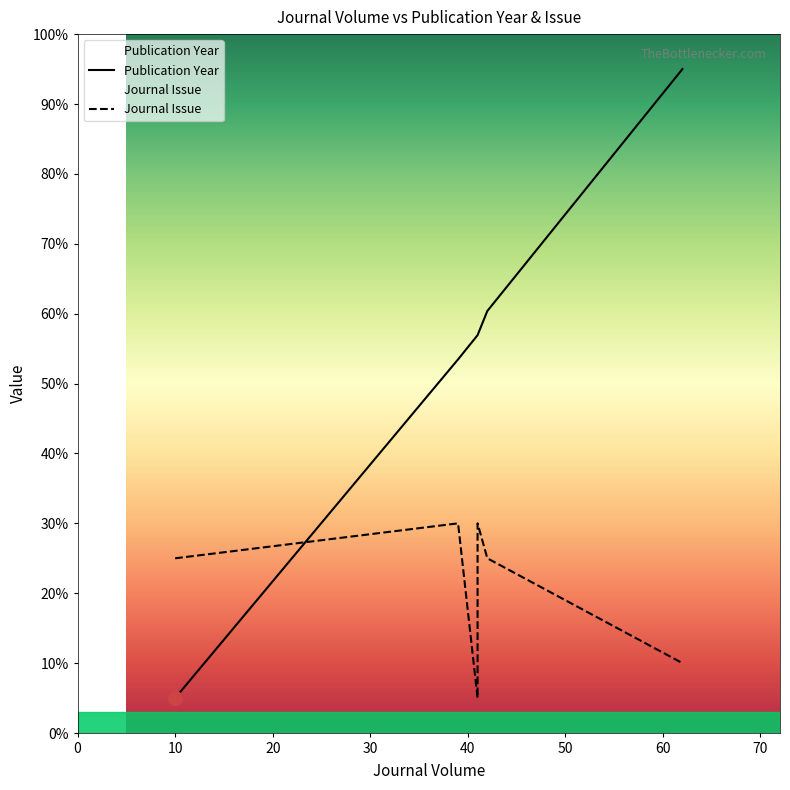

Is the value of Publication Year at 0 greater than the value of Journal Issue at 10?

No